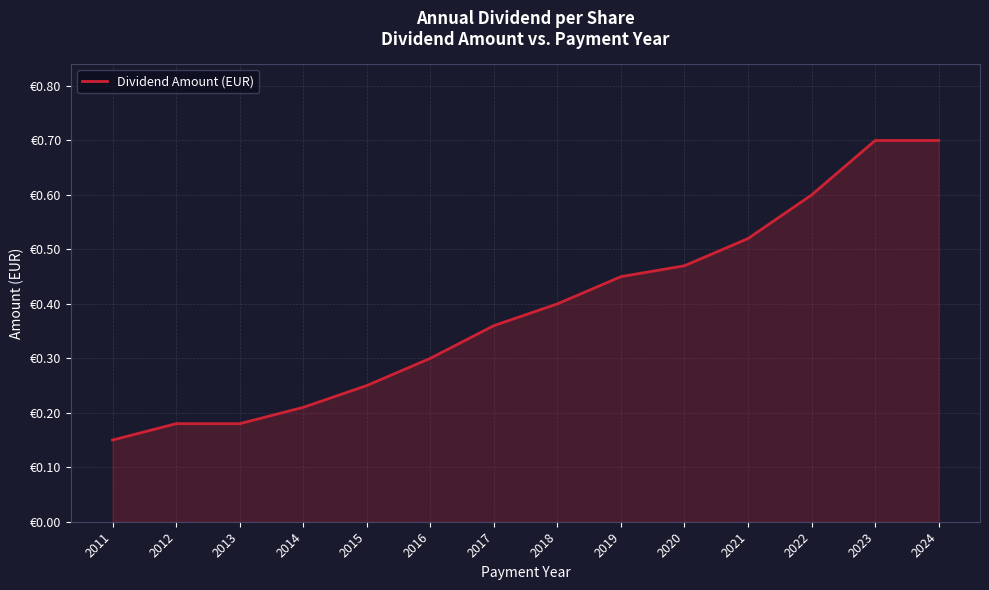

What is the value of the 2nd point from the left?

0.2